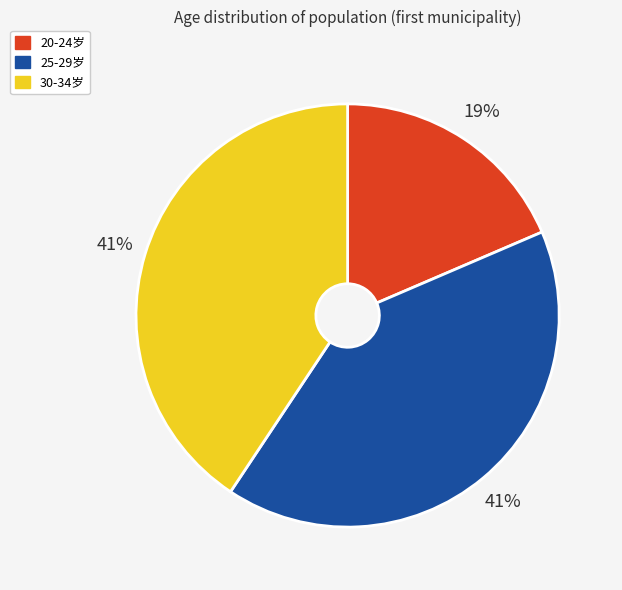

Does any single category account for the majority?

No